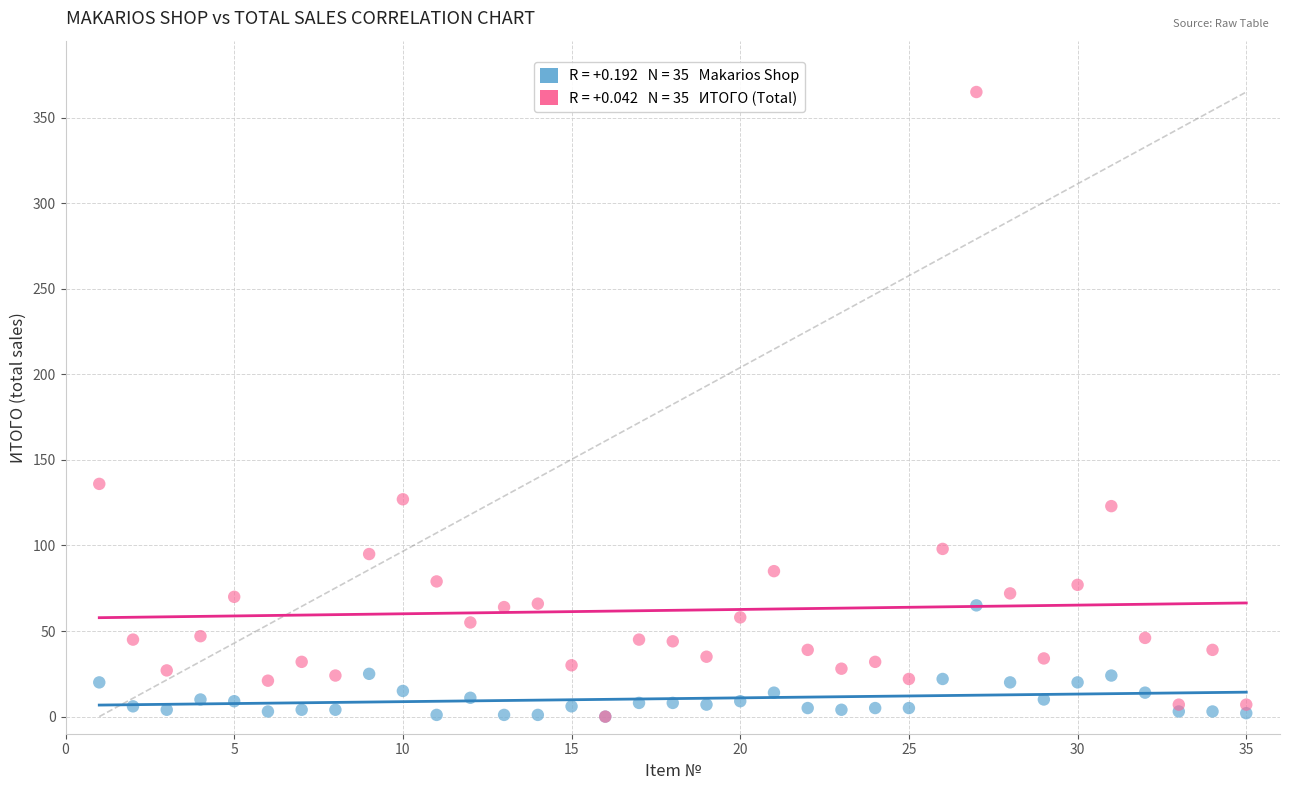

Across all series, what Y value is closest to 182?

136